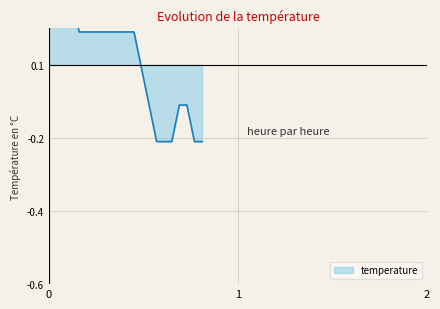

What is the maximum value shown in the chart?

0.3